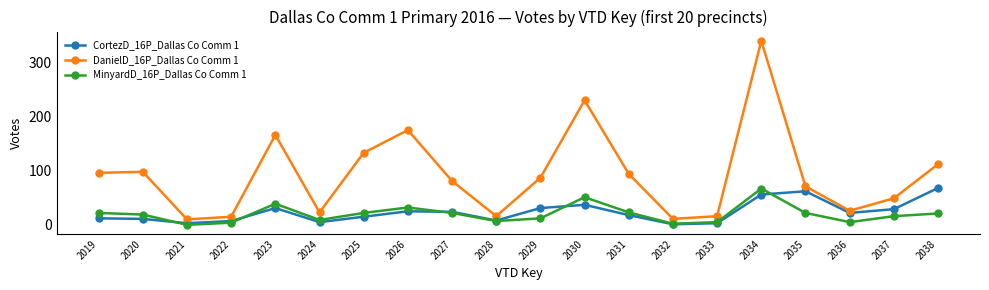

At which category does MinyardD_16P_Dallas Co Comm 1 reach its first local peak?

2023